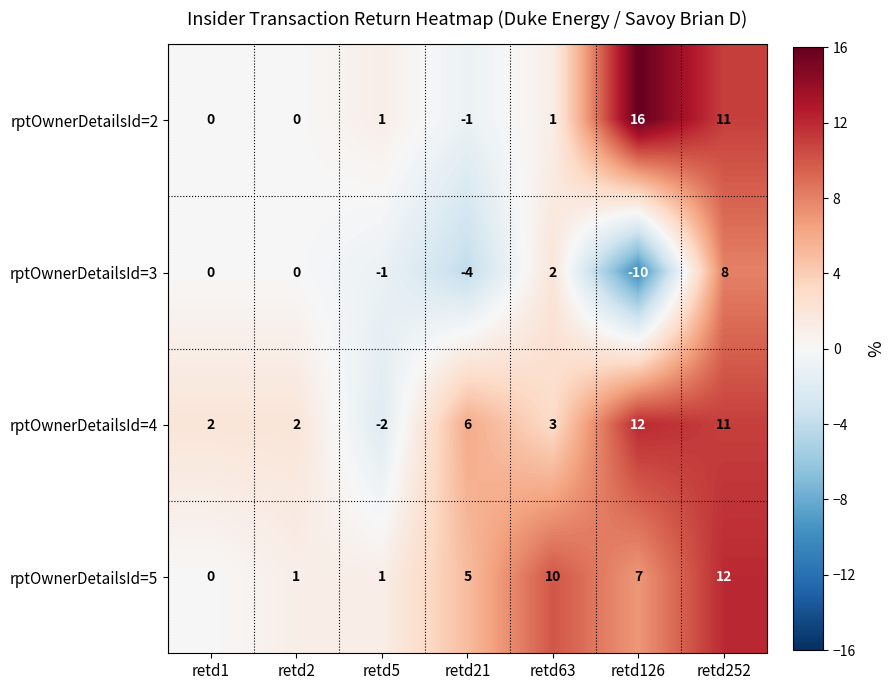

Is it true that rptOwnerDetailsId=2 equals -11 at retd2?

False